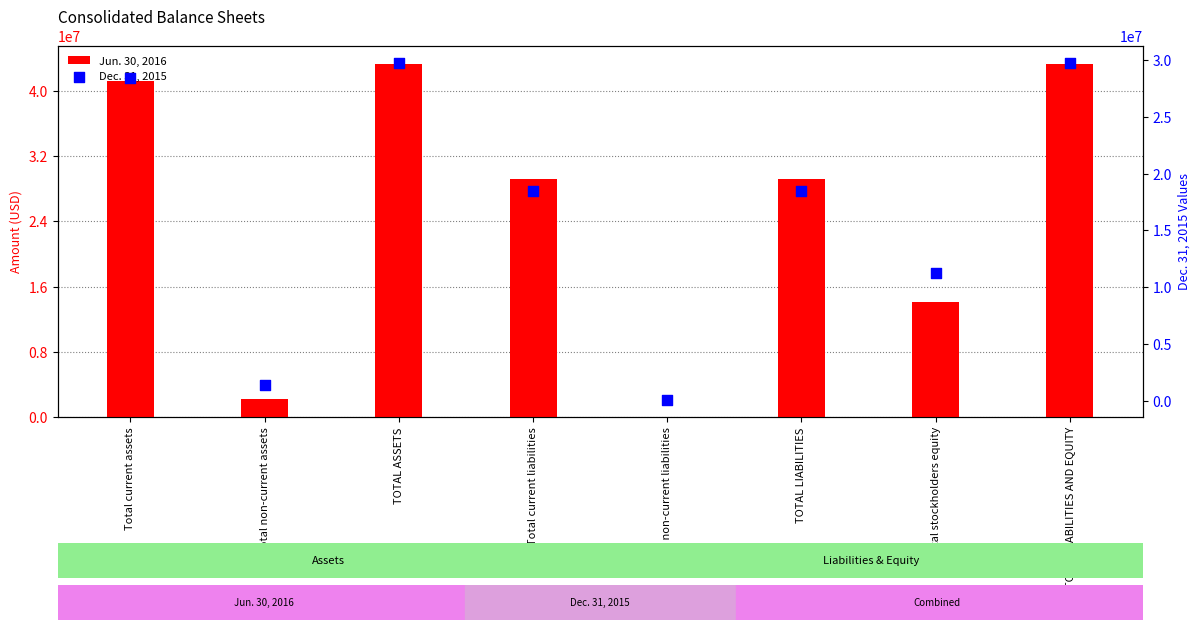

What are all the series names shown in the legend?

Jun. 30, 2016, Dec. 31, 2015